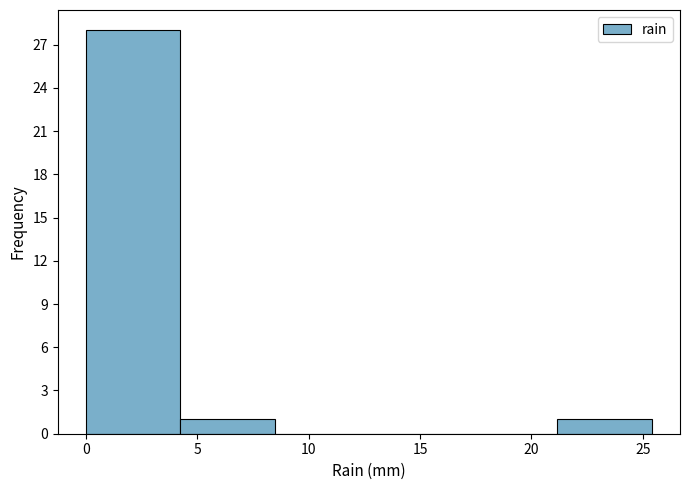

Reading left to right, transcribe this chart: for each bar, give the range it covers on the x-axis and its height. Neither the bar edges nor the heights are printed on the chart, so give them approximately, as read against the axes.

0.0 to 4.0: 28
4.0 to 8.5: 1
8.5 to 12.5: 0
12.5 to 17.0: 0
17.0 to 21.0: 0
21.0 to 25.5: 1